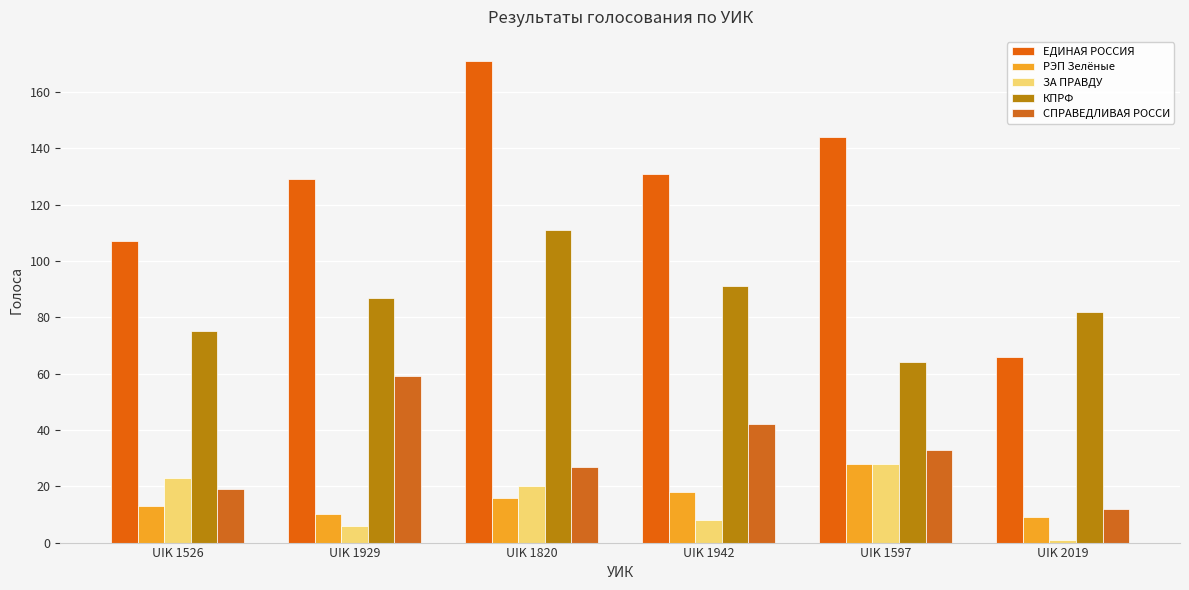

Which label corresponds to the largest value in the chart?

UIK 1820